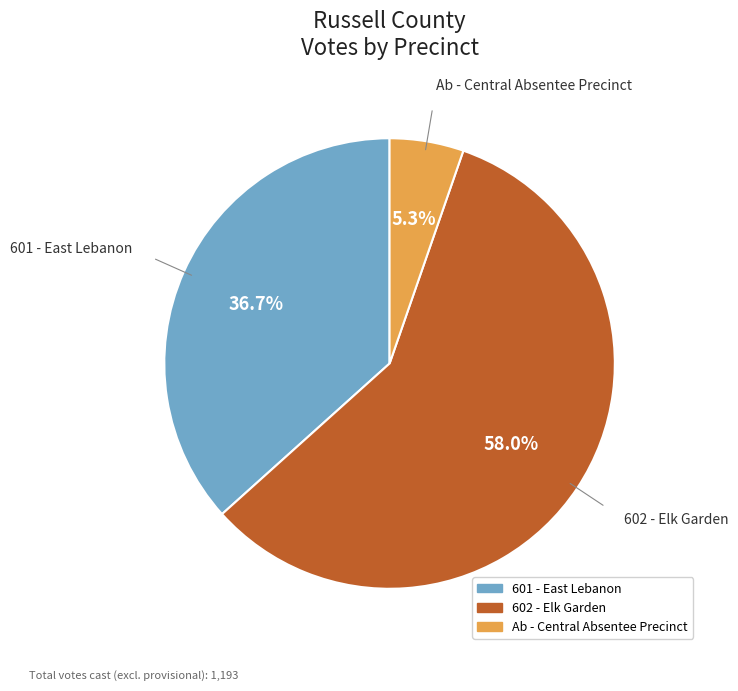

Does any single category account for the majority?

Yes